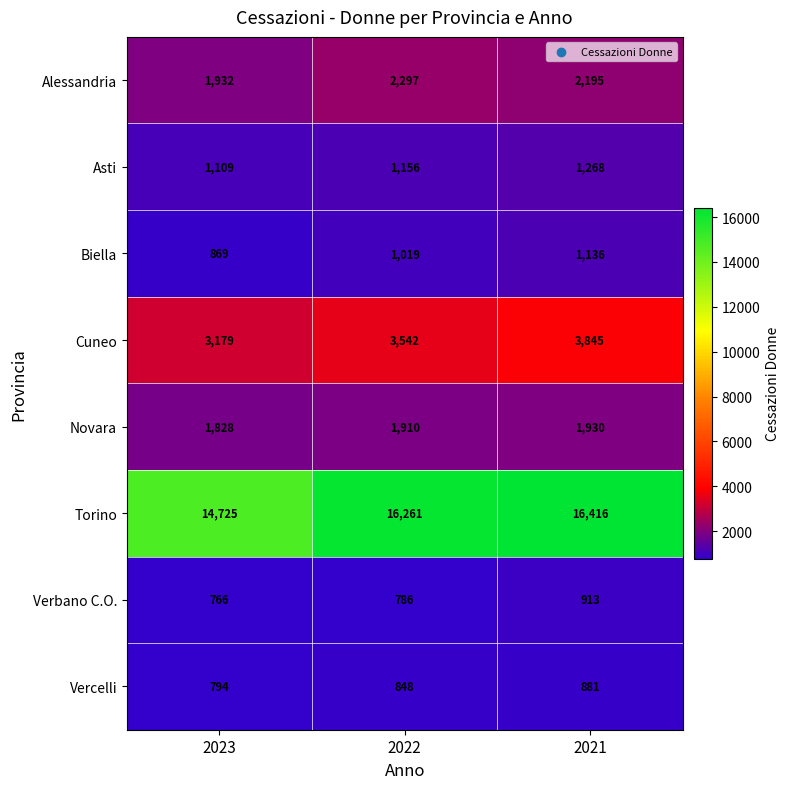

Reading left to right, list all the values displayed in this chart.

Alessandria: 2023=1932	2022=2297	2021=2195
Asti: 2023=1109	2022=1156	2021=1268
Biella: 2023=869	2022=1019	2021=1136
Cuneo: 2023=3179	2022=3542	2021=3845
Novara: 2023=1828	2022=1910	2021=1930
Torino: 2023=14725	2022=16261	2021=16416
Verbano C.O.: 2023=766	2022=786	2021=913
Vercelli: 2023=794	2022=848	2021=881